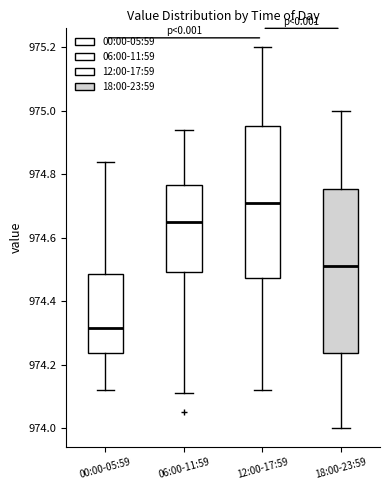

Which box has the lowest median line?

00:00-05:59